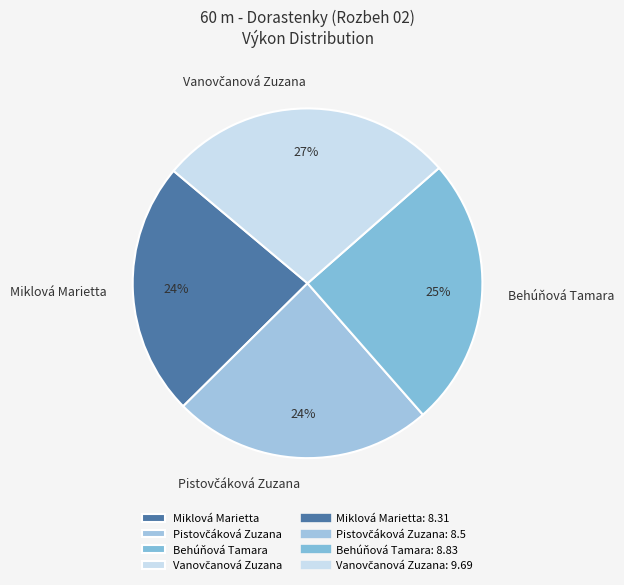

Count the number of slices in the pie.

4